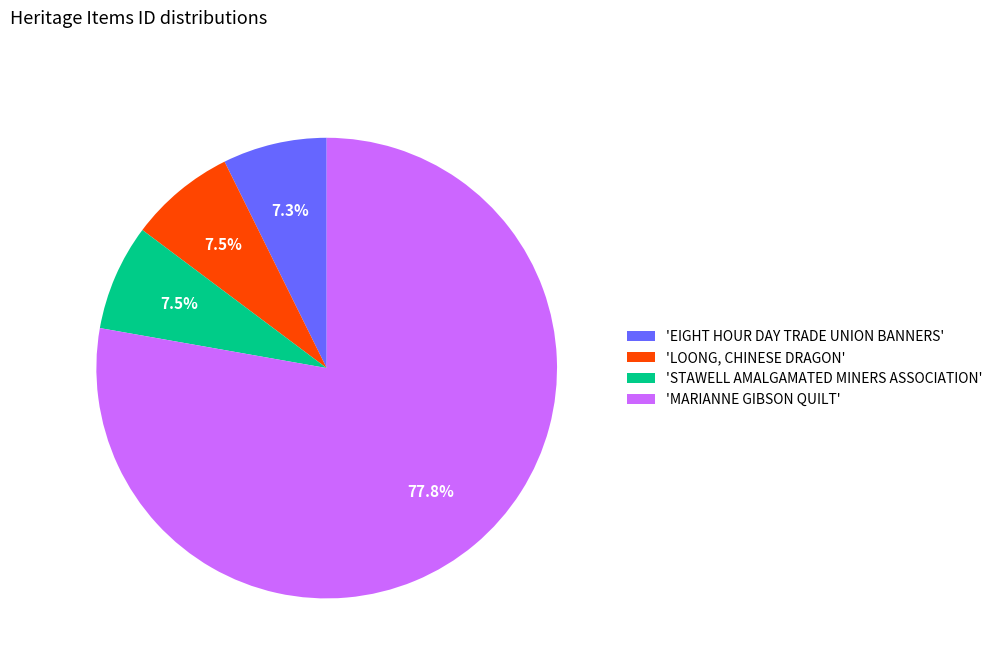

Which category has the biggest portion of the pie?

'MARIANNE GIBSON QUILT'